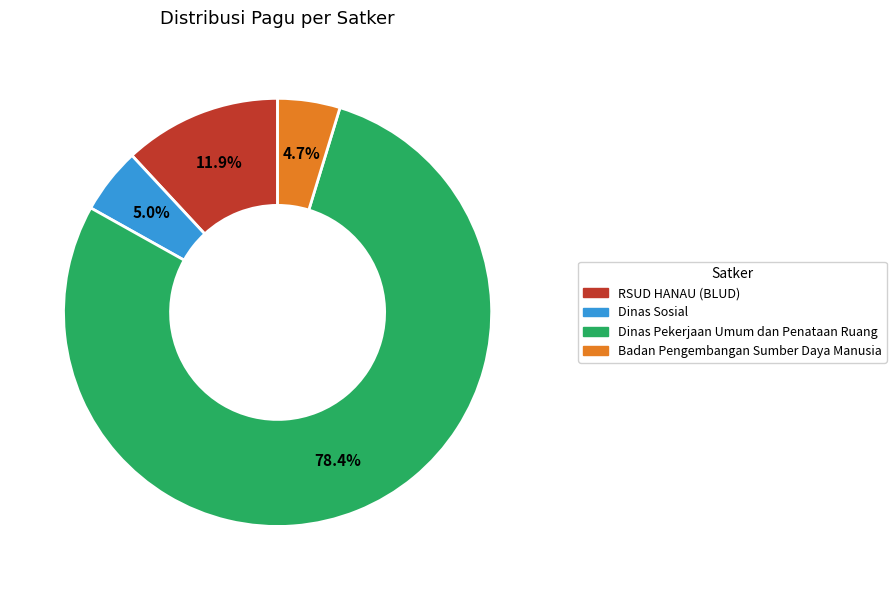

Is there a majority slice in this chart?

Yes